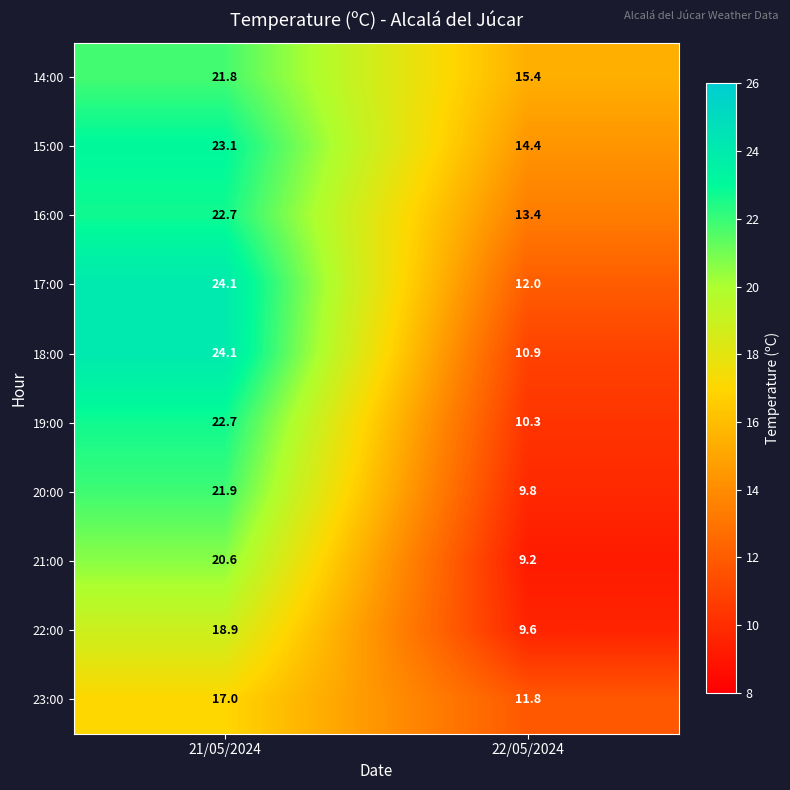

What is the difference between the maximum and minimum values in the 18:00 series?

13.2